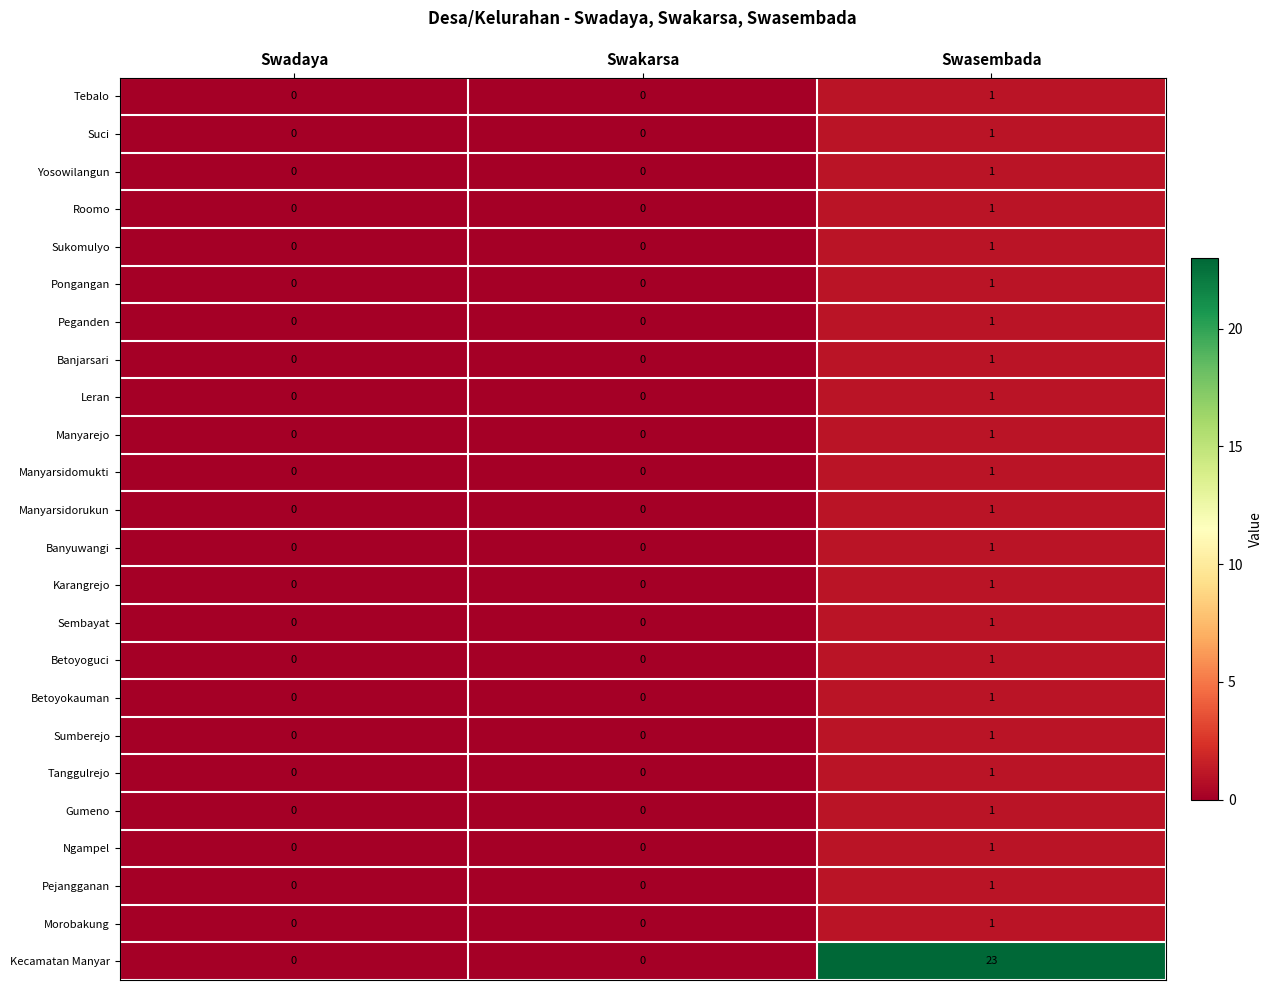

At which category does the chart reach its peak across all series?

Swasembada